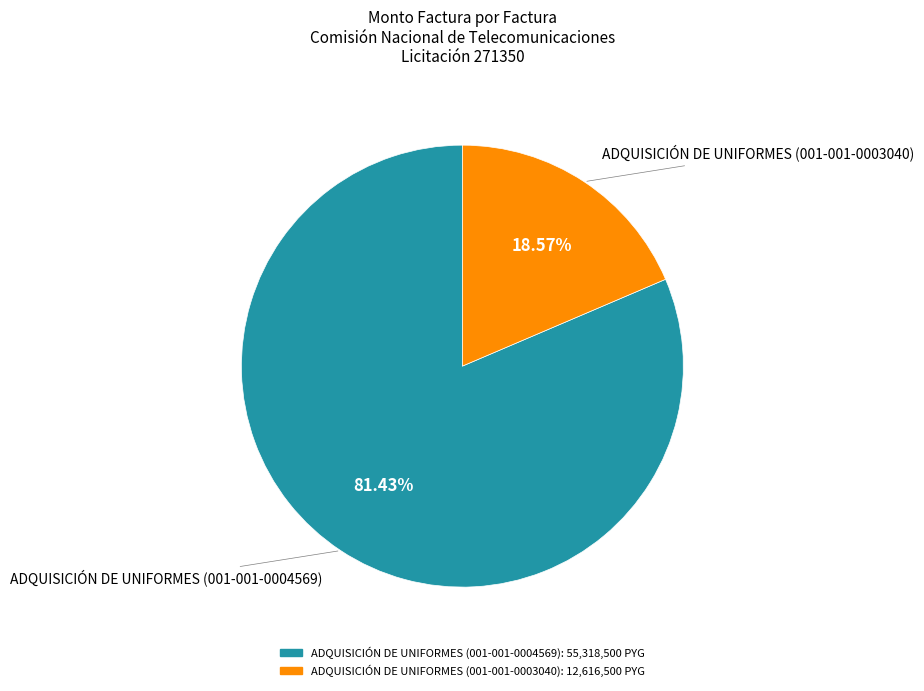

How many slices are in this pie chart?

2